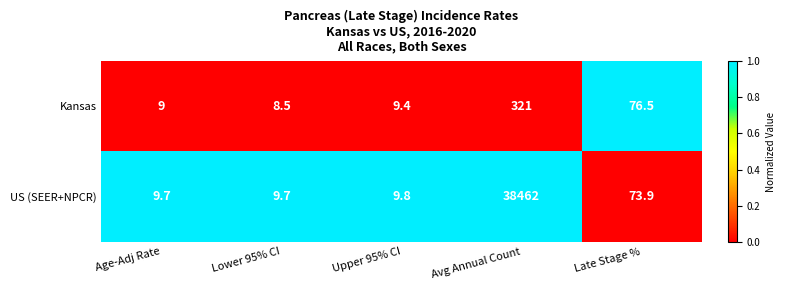

Rank the series by their average value, from lowest to highest.

Kansas, US (SEER+NPCR)